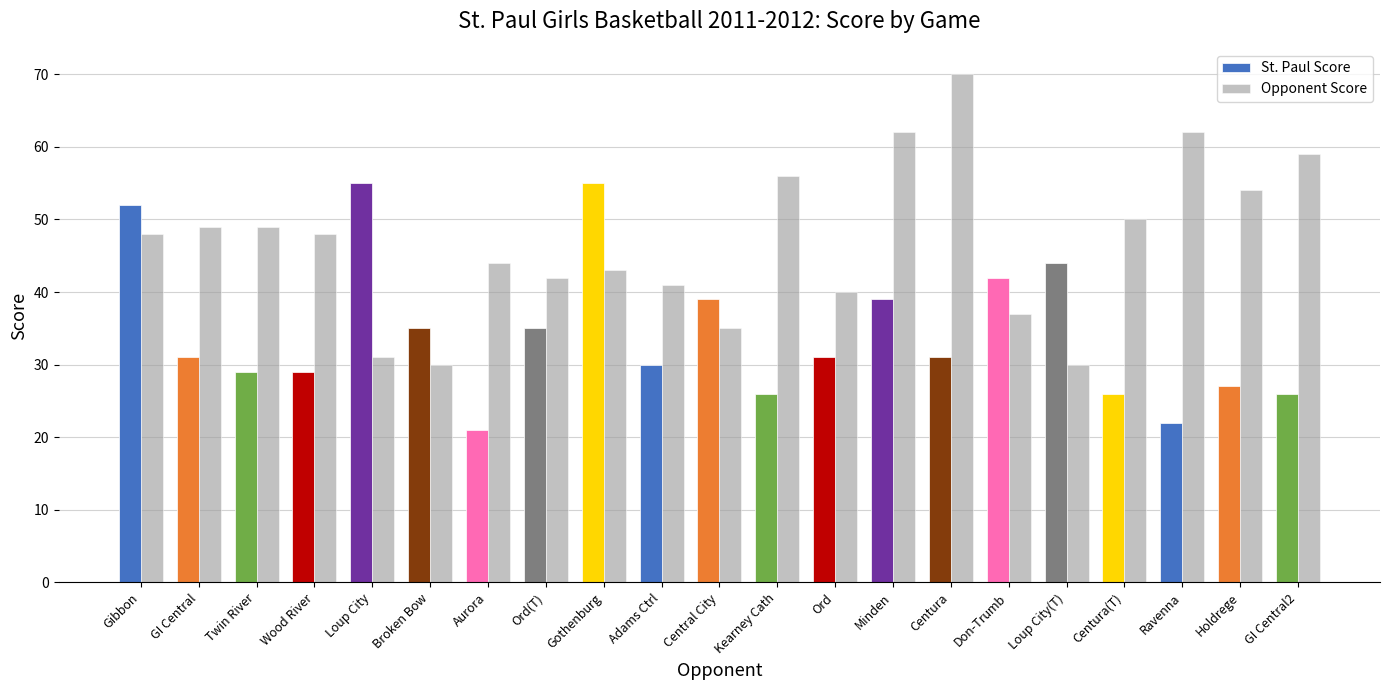

Which series has the largest range (max minus min)?

Opponent Score